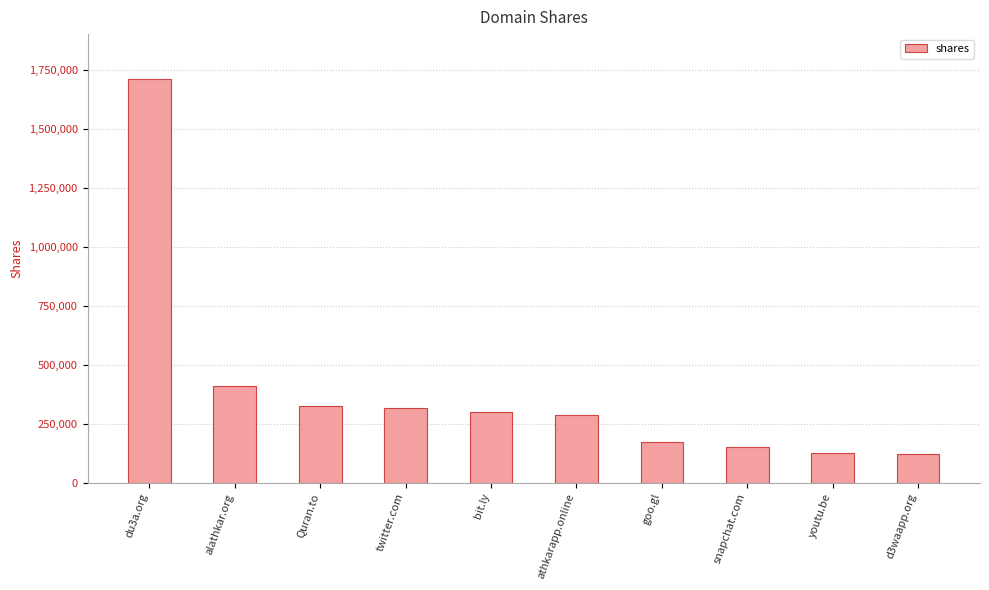

True or false: the data shows 173243 at goo.gl.

True